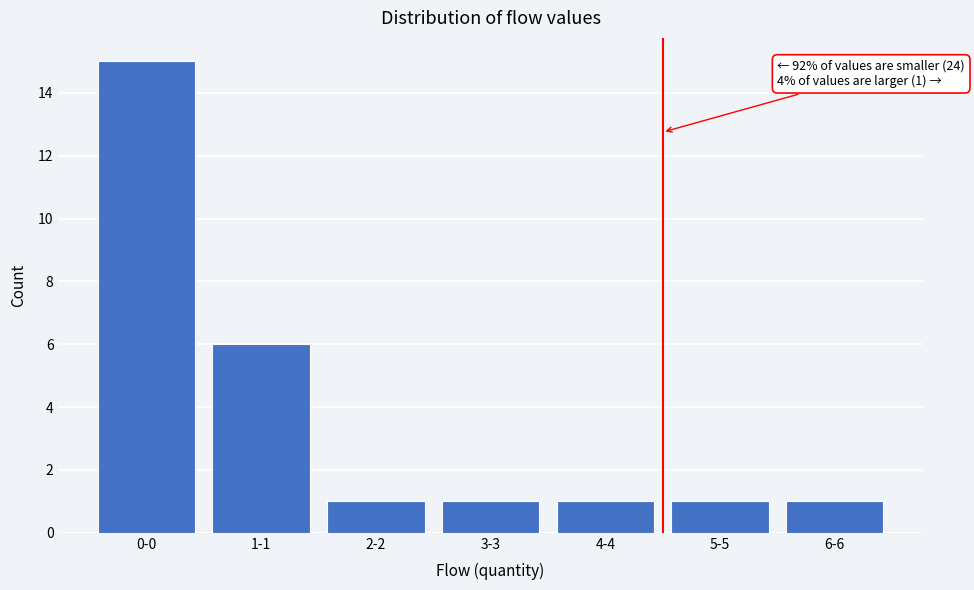

Reading left to right, what are all the values shown in this chart?

15	6	1	1	1	1	1